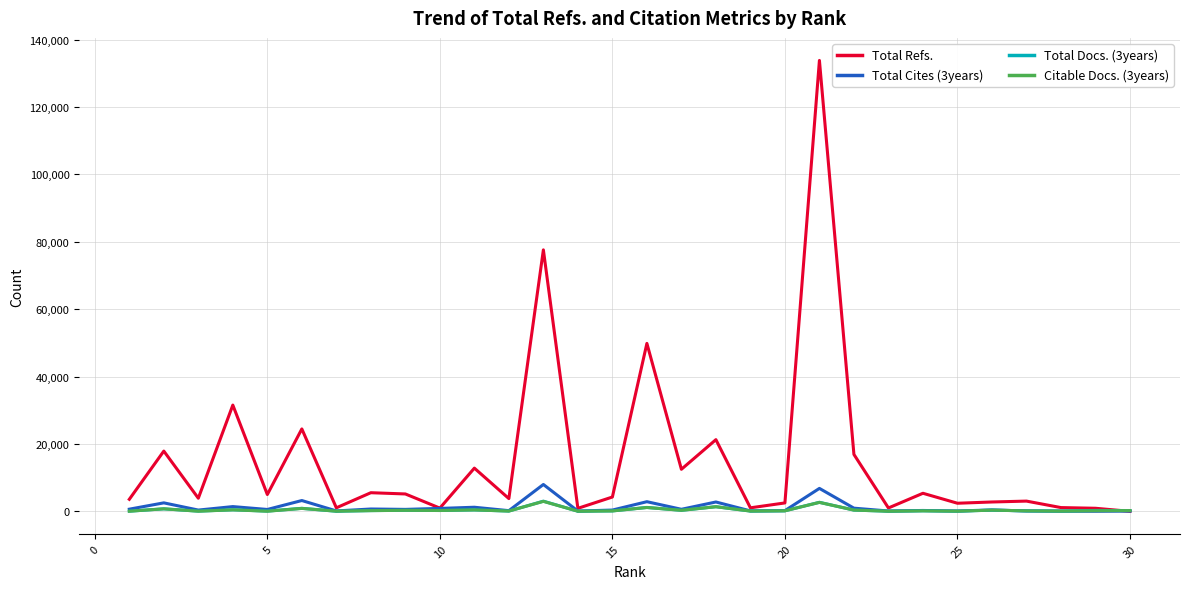

What is the difference between the maximum and minimum values in the Citable Docs. (3years) series?

2922